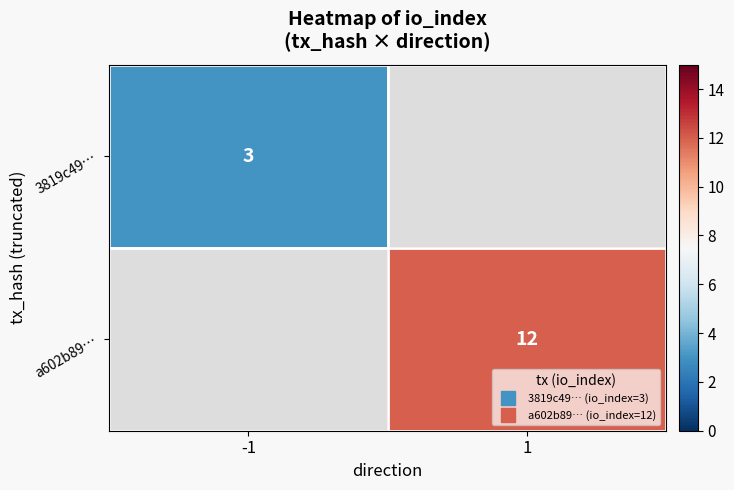

Is it true that a602b89… equals 7.7 at 1?

False